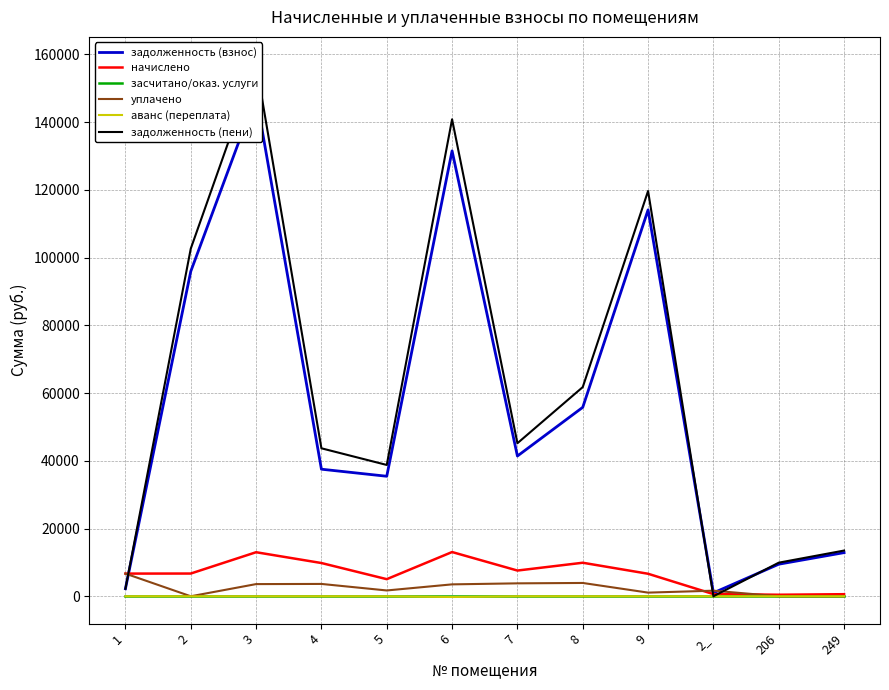

Does the chart display data point markers on the line(s)?

No